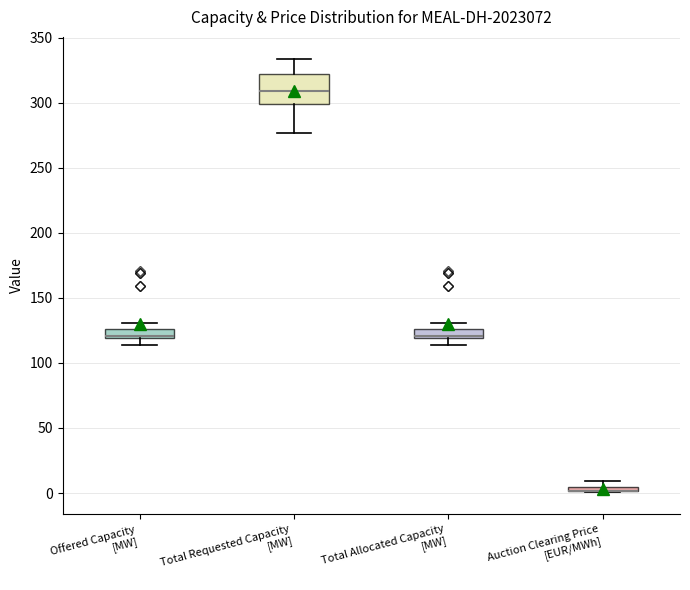

Comparing the boxes themselves (not the whiskers), which one is the tallest?

Total Requested Capacity [MW]